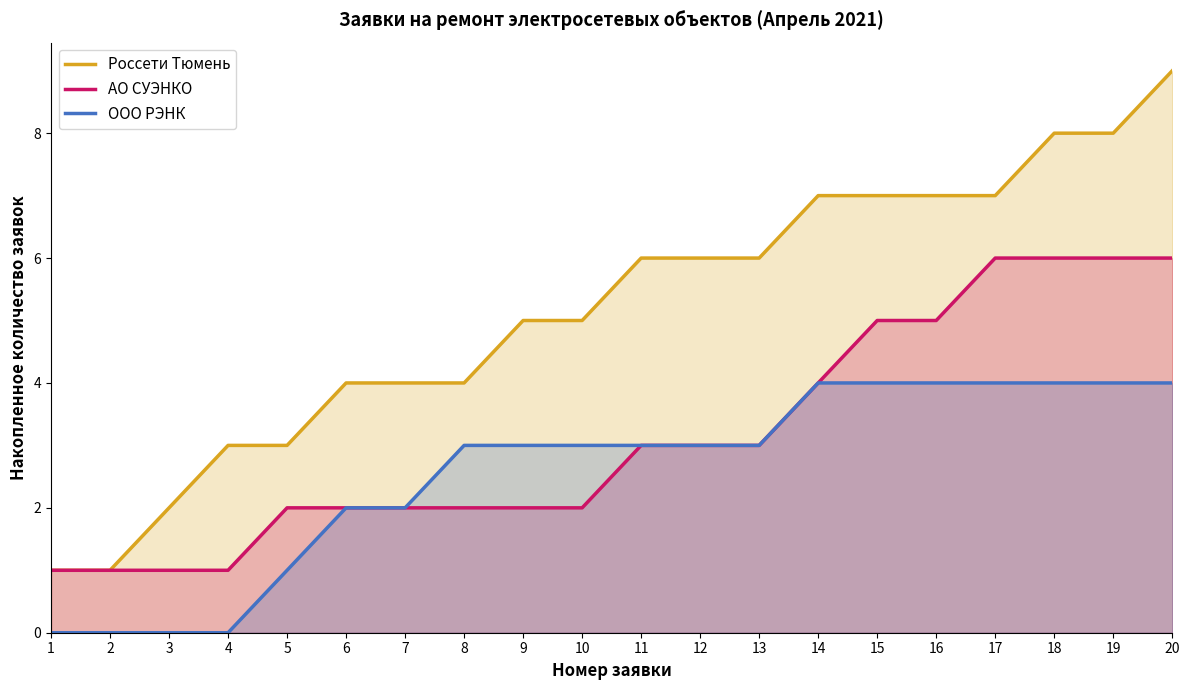

Which category has the highest value across all series?

20